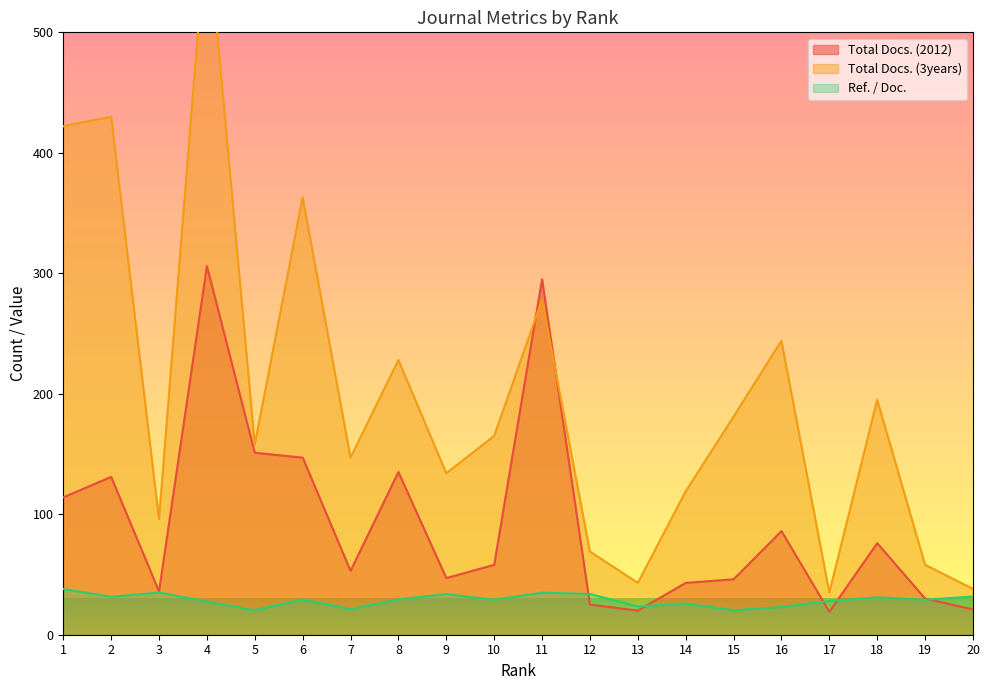

What is the total value across all series at 8?

392.3